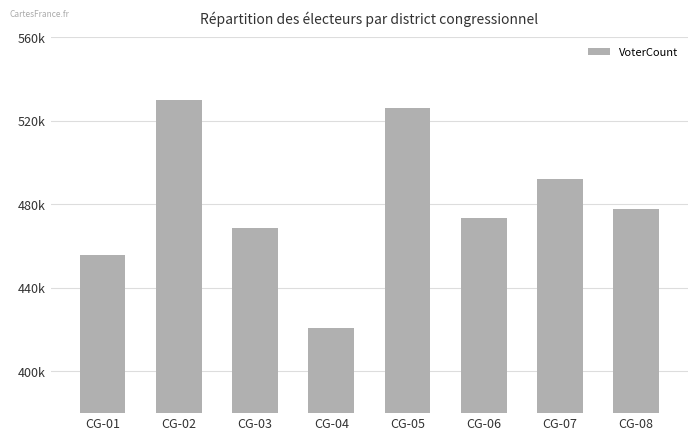

Reading right to left, what are all the values shown in this chart?

477618	492050	473272	526033	420789	468921	530107	455824